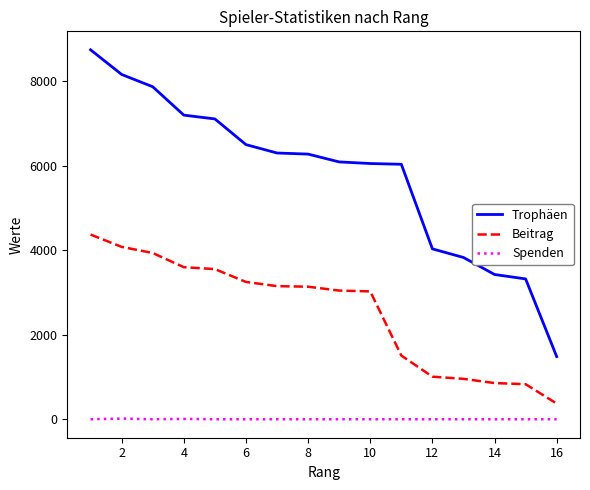

Which series has the widest spread of values?

Trophäen